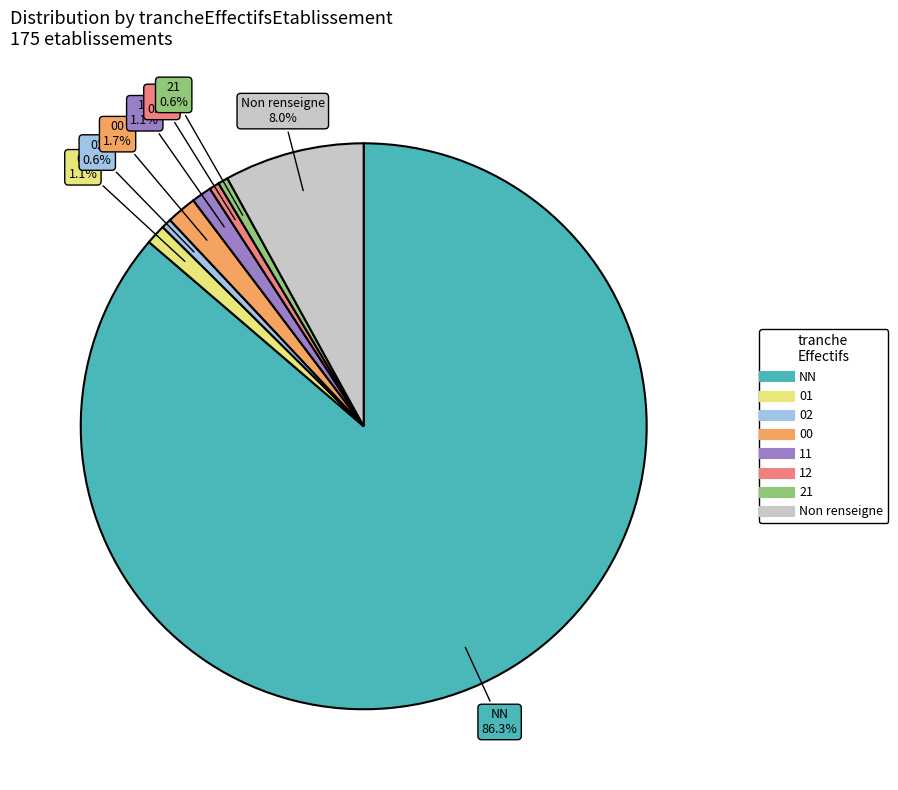

Is there a majority slice in this chart?

Yes